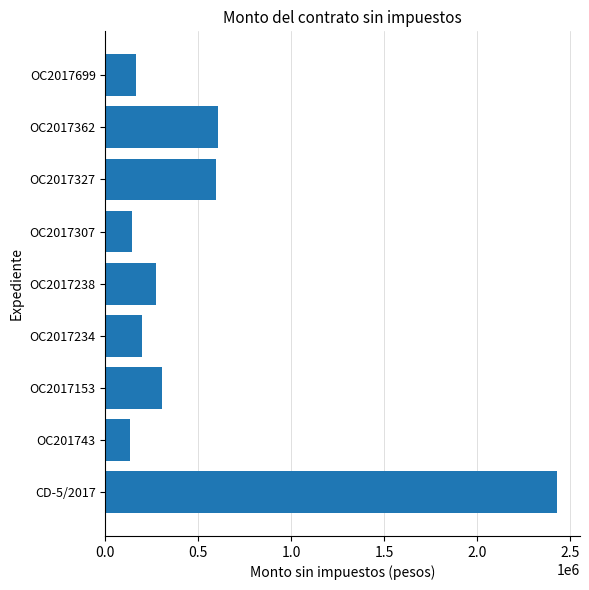

How many categories are shown in the chart?

9